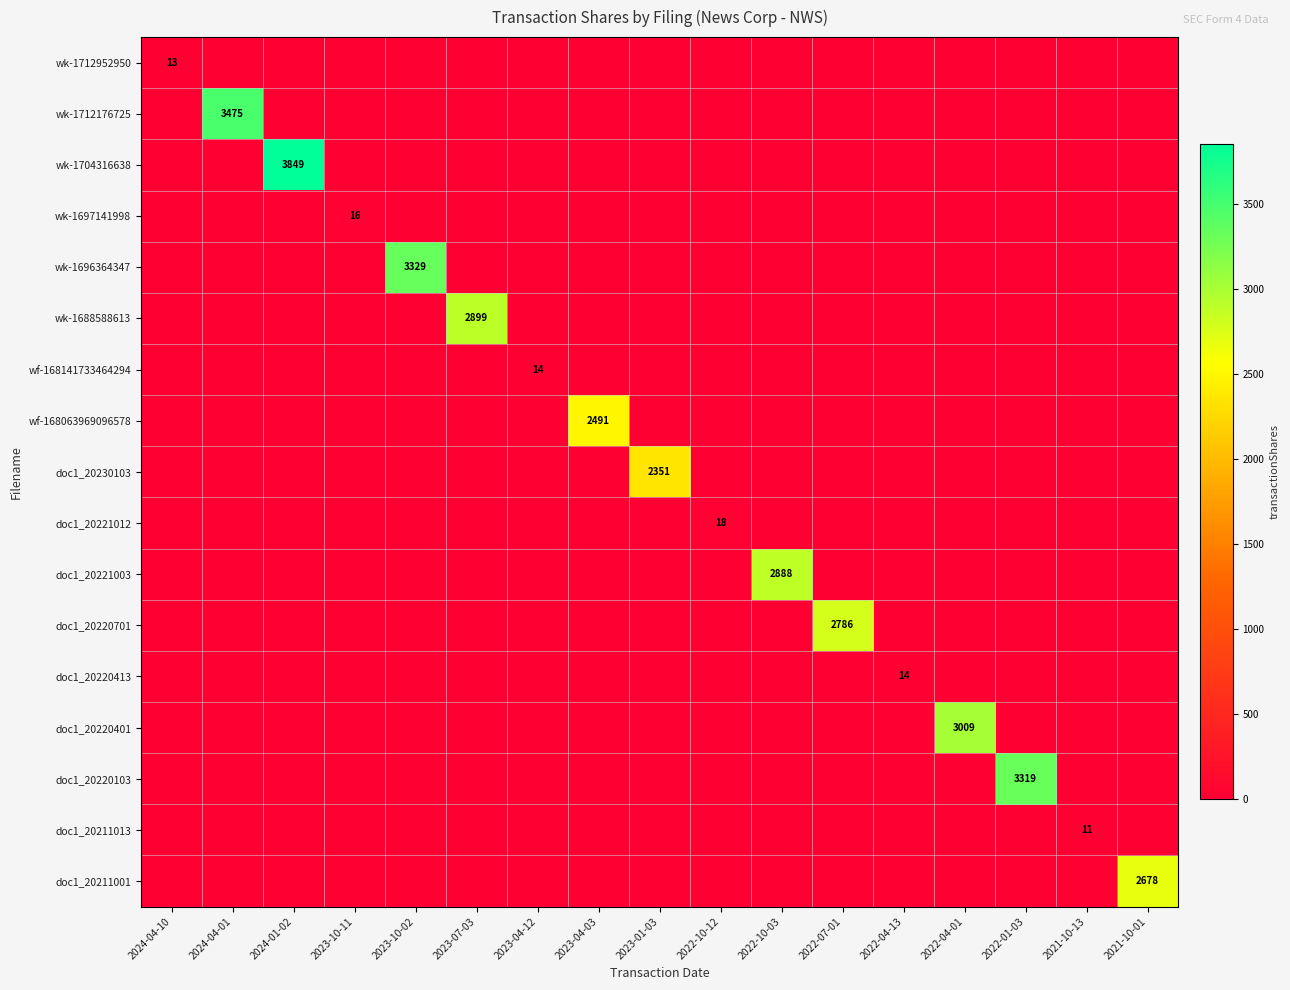

What is the difference between the wk-1696364347 values at 2023-10-02 and 2024-01-02?

3329